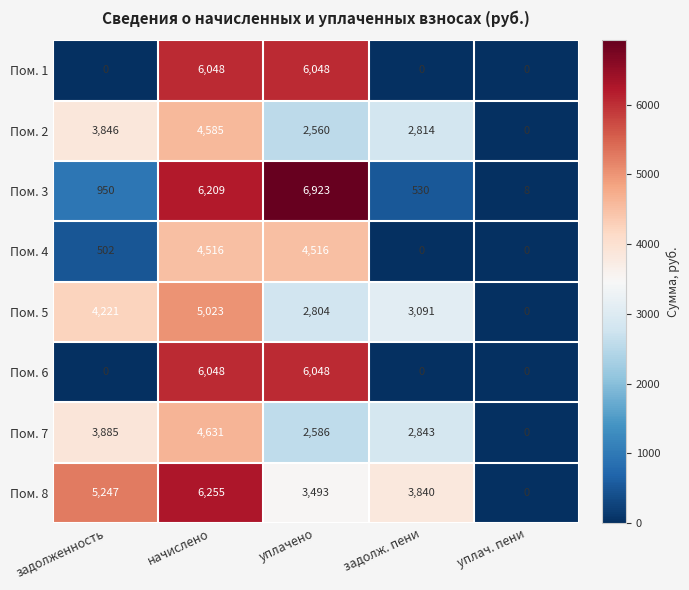

The value of Пом. 3 at начислено is 6209. True or false?

True